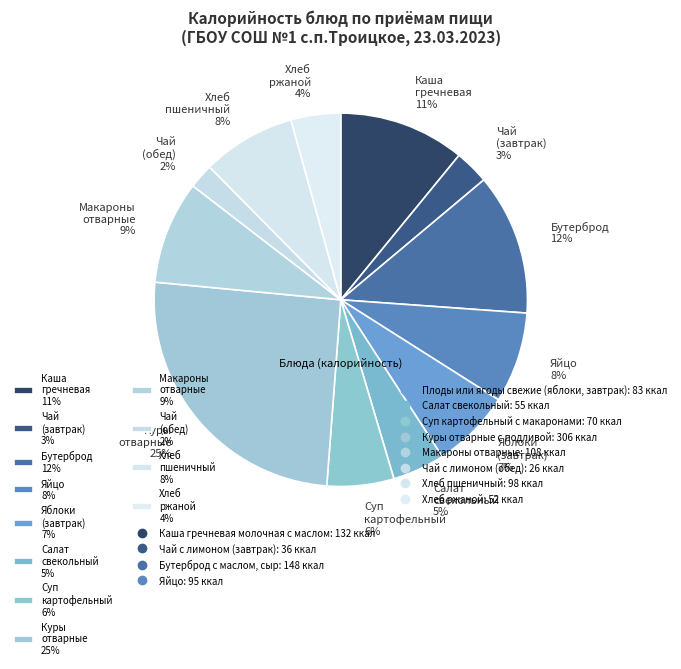

The Куры отварные 25% slice represents 25% of the pie. True or false?

True